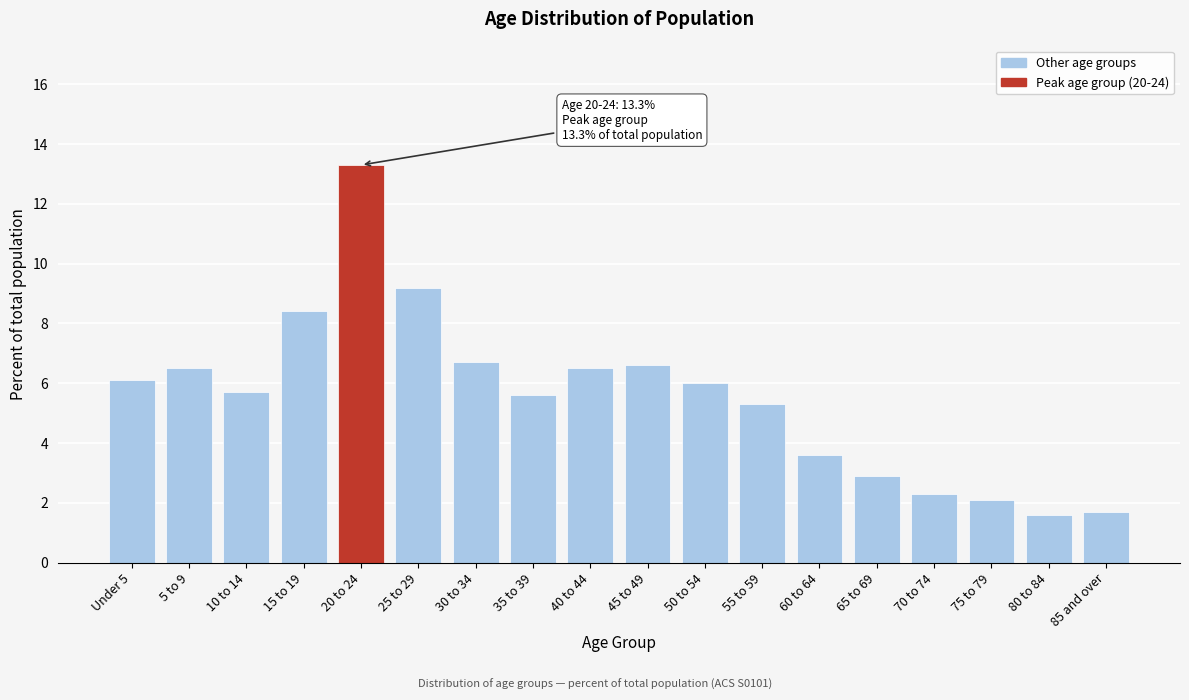

Reading left to right, list all the values displayed in this chart.

Under 5=6.1	5 to 9=6.5	10 to 14=5.7	15 to 19=8.4	20 to 24=13.3	25 to 29=9.2	30 to 34=6.7	35 to 39=5.6	40 to 44=6.5	45 to 49=6.6	50 to 54=6.0	55 to 59=5.3	60 to 64=3.6	65 to 69=2.9	70 to 74=2.3	75 to 79=2.1	80 to 84=1.6	85 and over=1.7